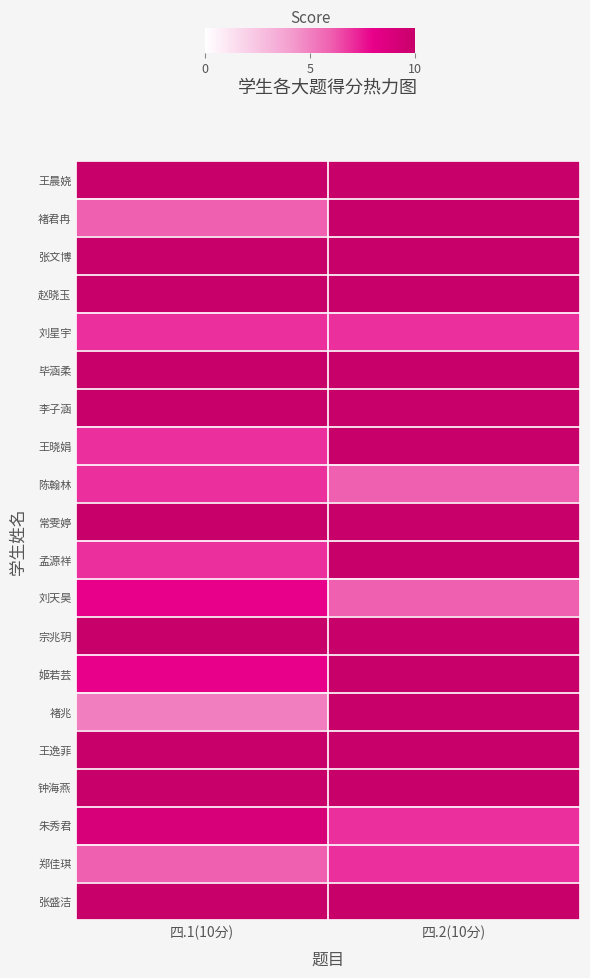

At how many categories does at least one series exceed 8?

2